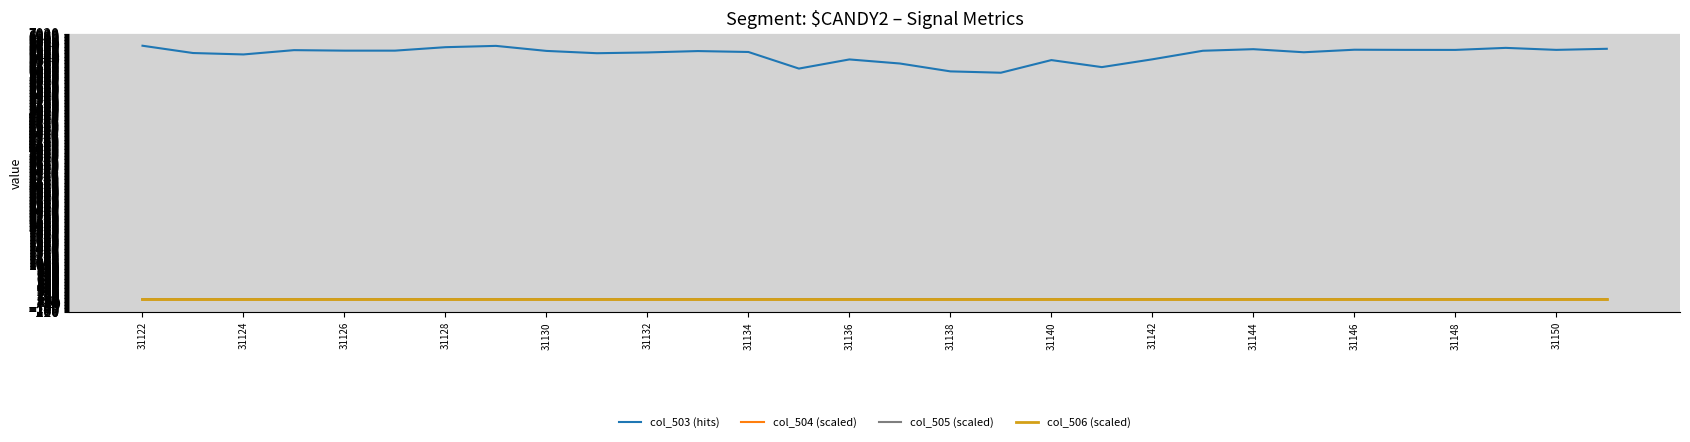

What is the highest value of the col_506 (scaled) series?

100.1